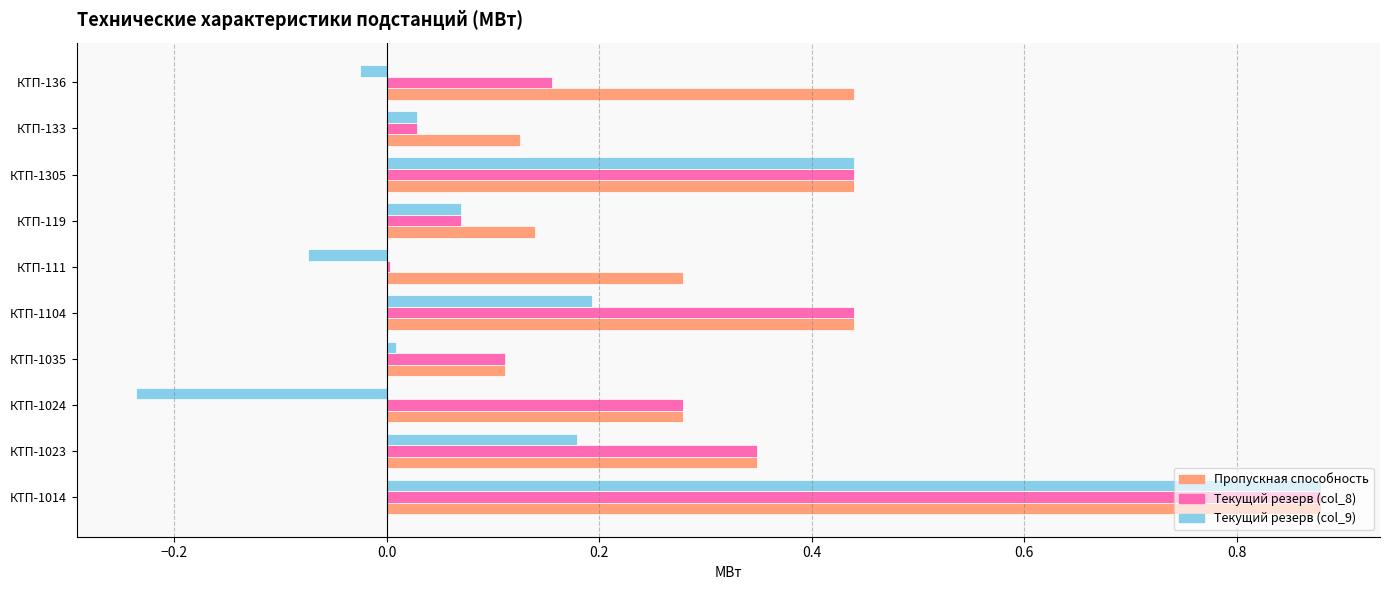

Which series changed the most between КТП-1014 and КТП-1023?

Текущий резерв (col_9)